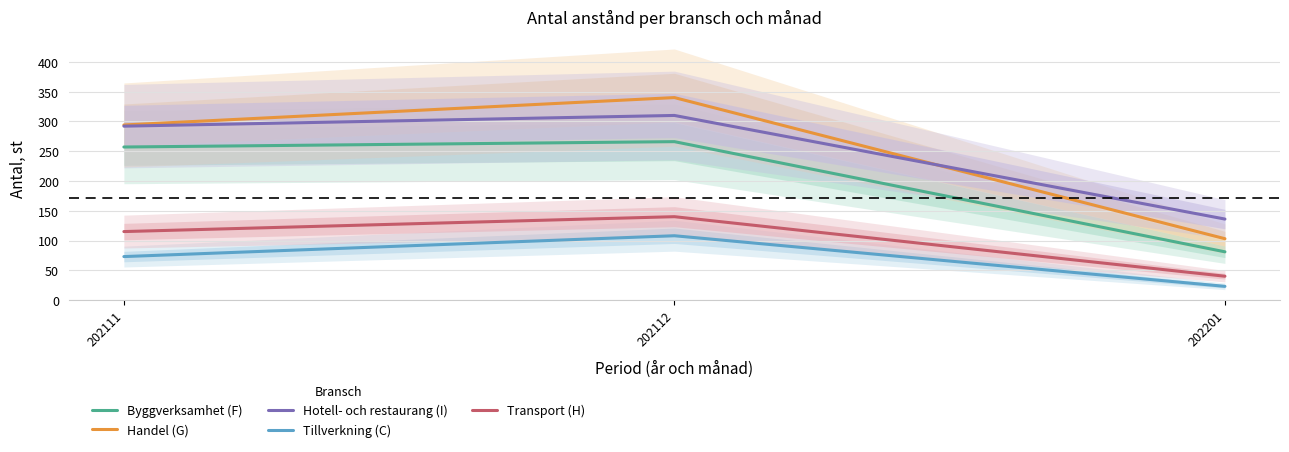

How many data points in Hotell- och restaurang (I) are less than 292?

1